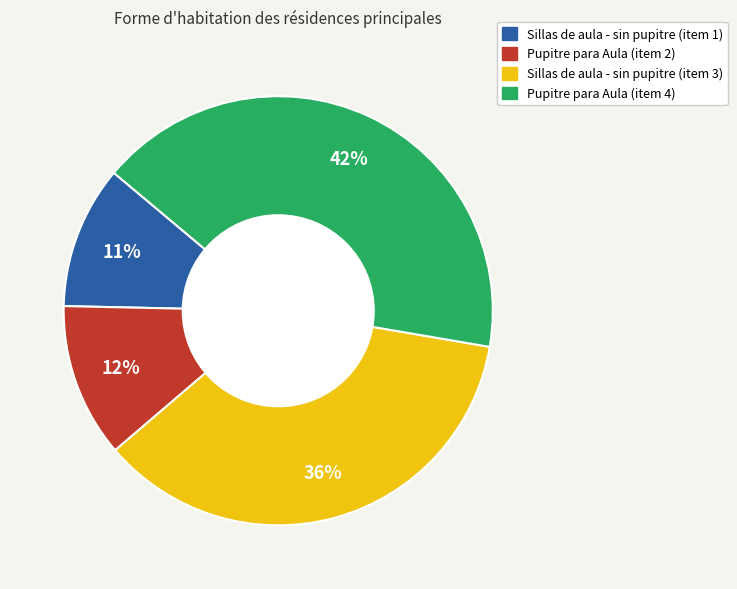

Which has a higher value, Sillas de aula - sin pupitre (item 1) or Pupitre para Aula (item 2)?

Pupitre para Aula (item 2)